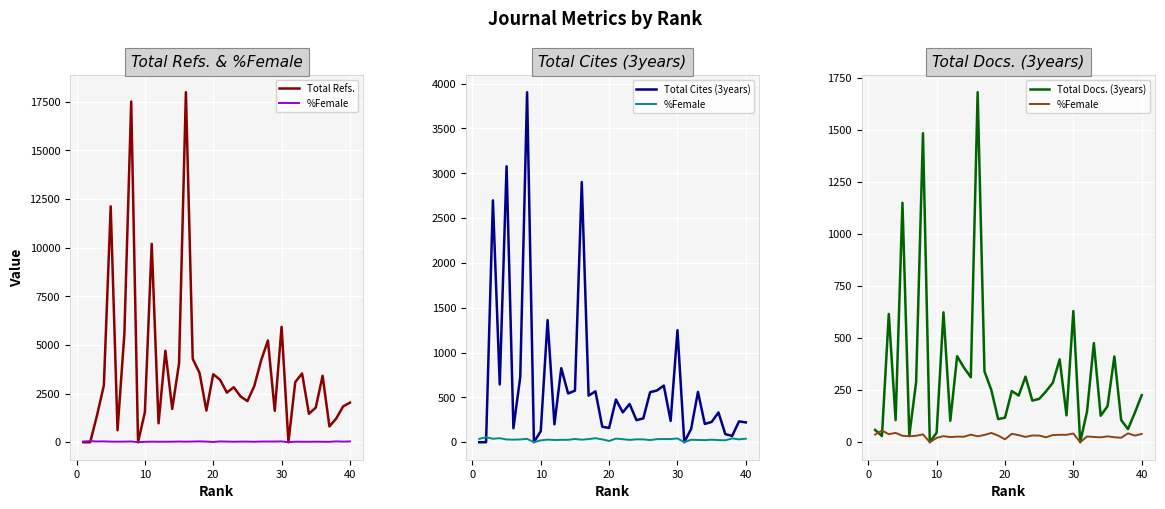

What is the sum of all Total Refs. values?

146336.0